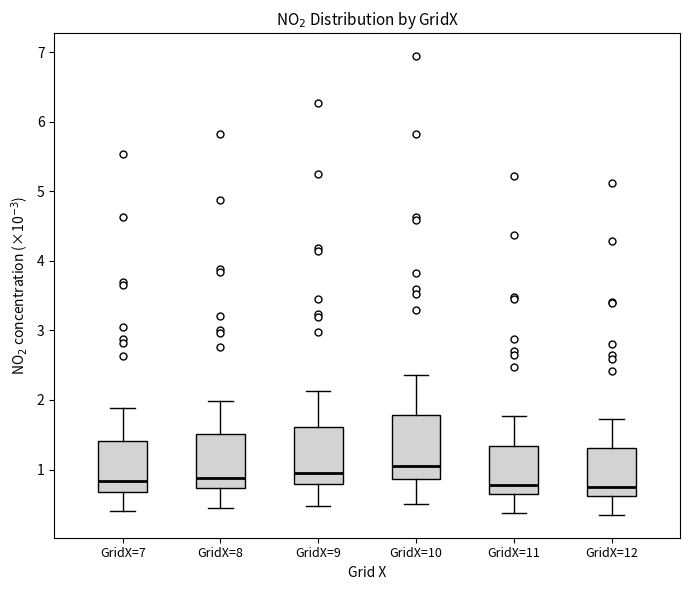

Comparing the boxes themselves (not the whiskers), which one is the tallest?

GridX=10